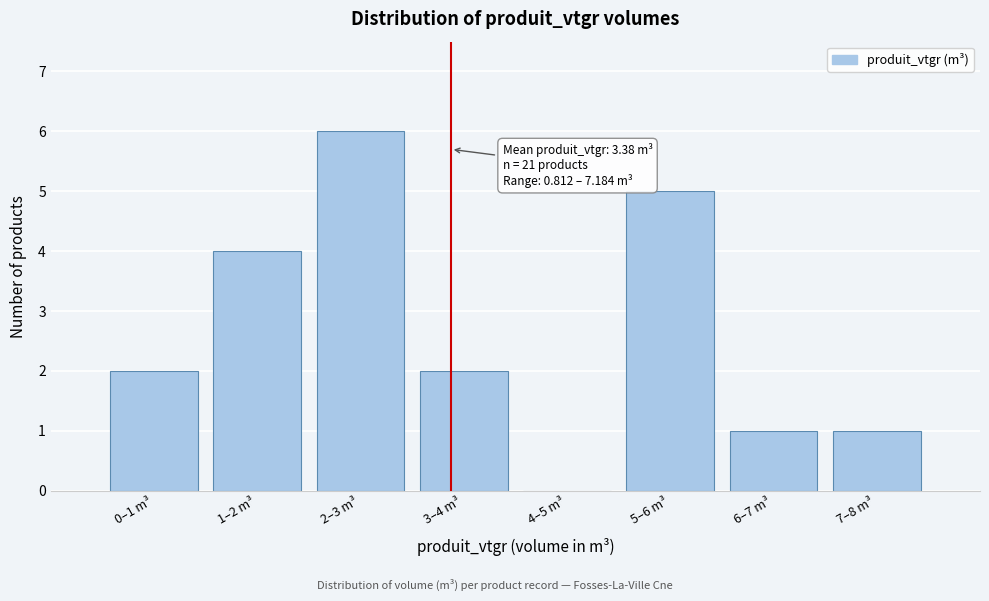

Reading left to right, transcribe all the data shown in this chart.

0–1 m³=2	1–2 m³=4	2–3 m³=6	3–4 m³=2	4–5 m³=0	5–6 m³=5	6–7 m³=1	7–8 m³=1